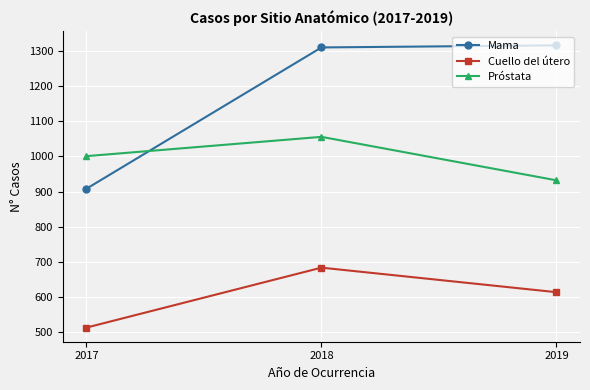

How many lines are shown in the chart?

3